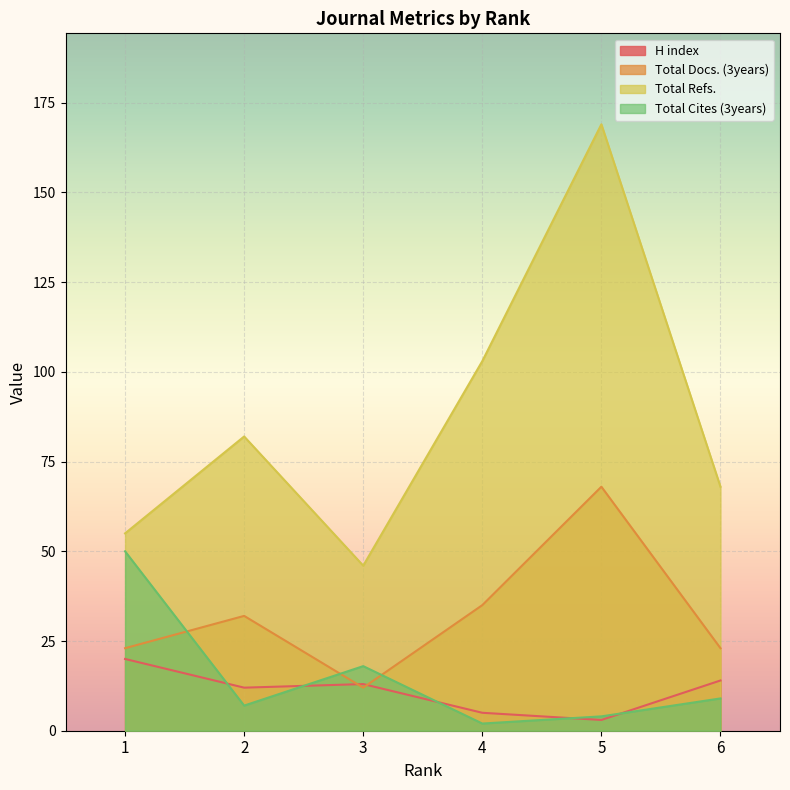

At which category does Total Refs. reach its first local peak?

2